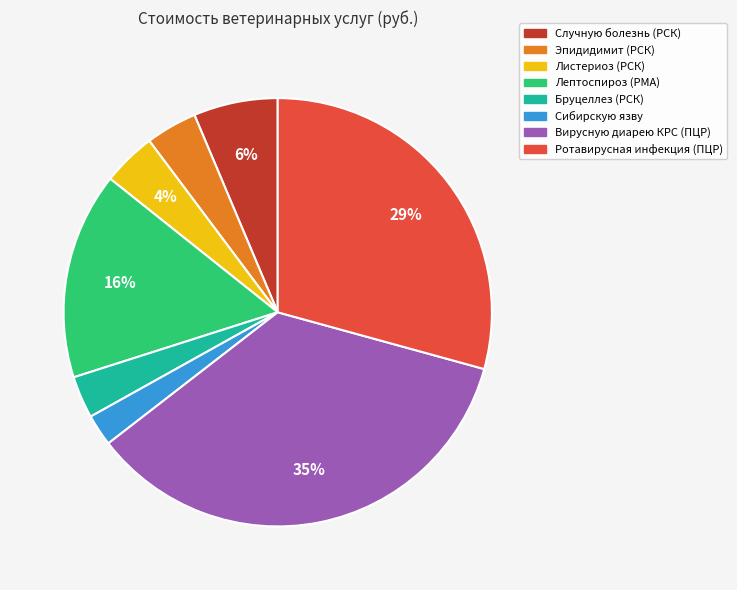

Approximately how many times larger is the value at Листериоз (РСК) compared to Ротавирусная инфекция (ПЦР)?

0.1